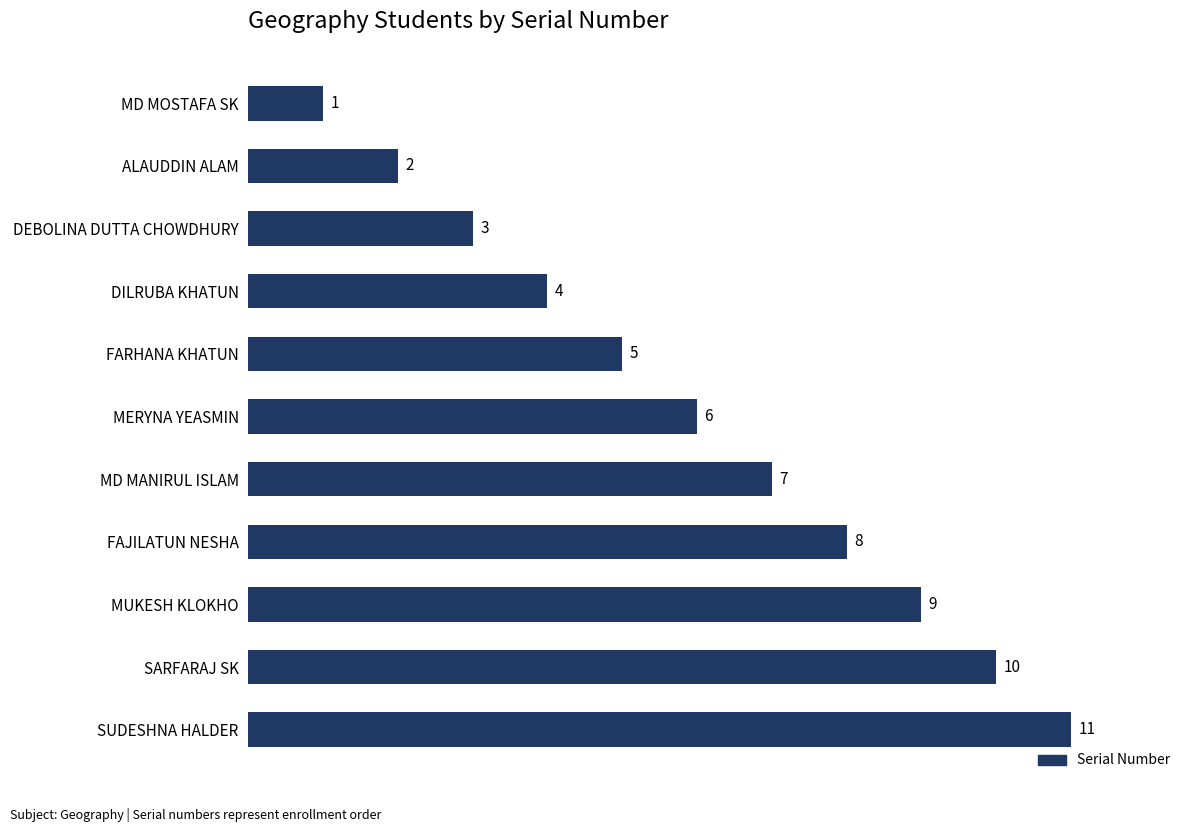

At which label is the value closest to 6?

MERYNA YEASMIN